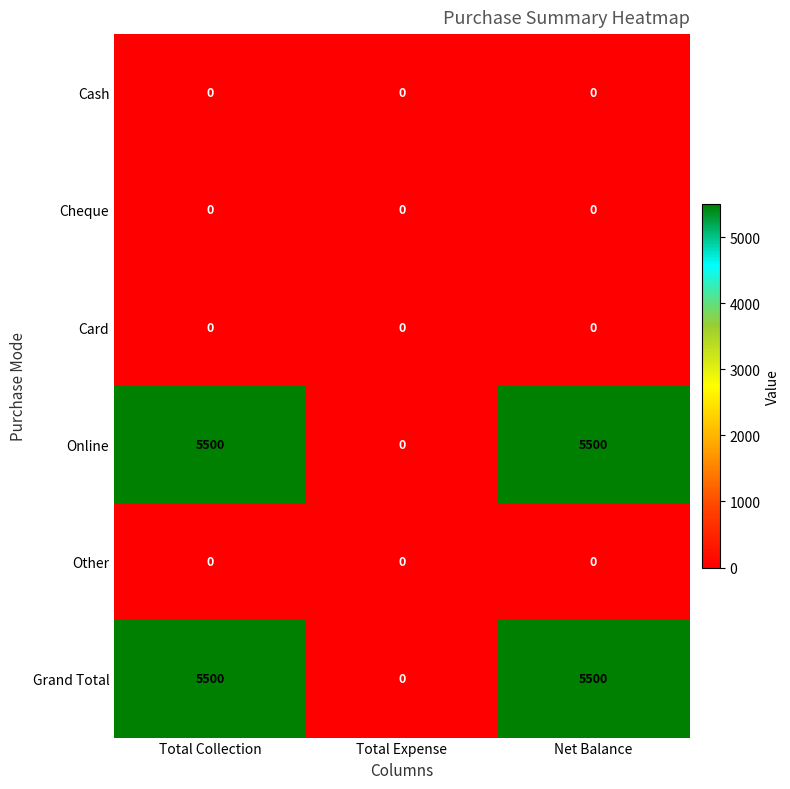

Reading right to left, list all the values displayed in this chart.

Cash: 0	0	0
Cheque: 0	0	0
Card: 0	0	0
Online: 5500	0	5500
Other: 0	0	0
Grand Total: 5500	0	5500